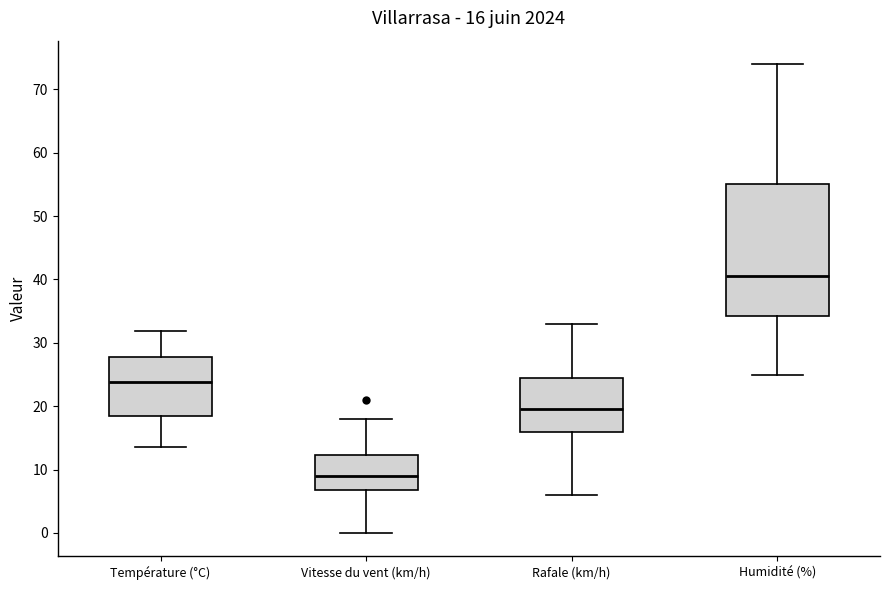

Which box is the tallest, from its lower edge to its upper edge?

Humidité (%)